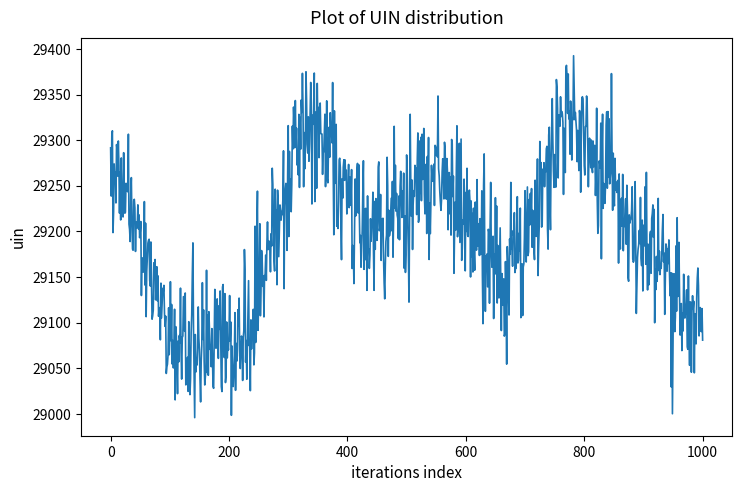

What is the difference between the maximum and minimum values?

396.7